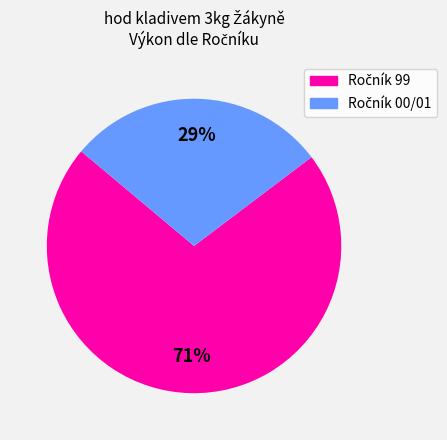

Does any single category account for the majority?

Yes